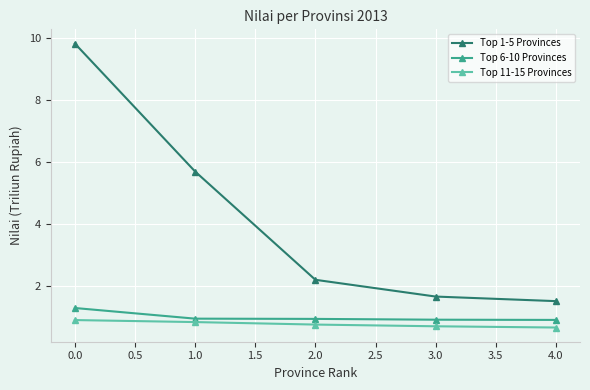

What is the sum of all Top 1-5 Provinces values?

20.9